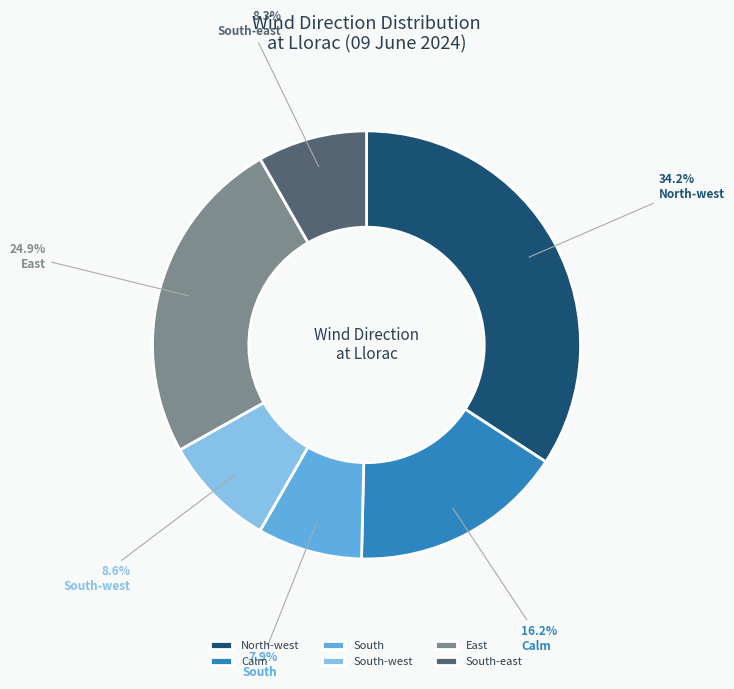

Approximately how many times larger is the value at Calm compared to South-east?

2.0